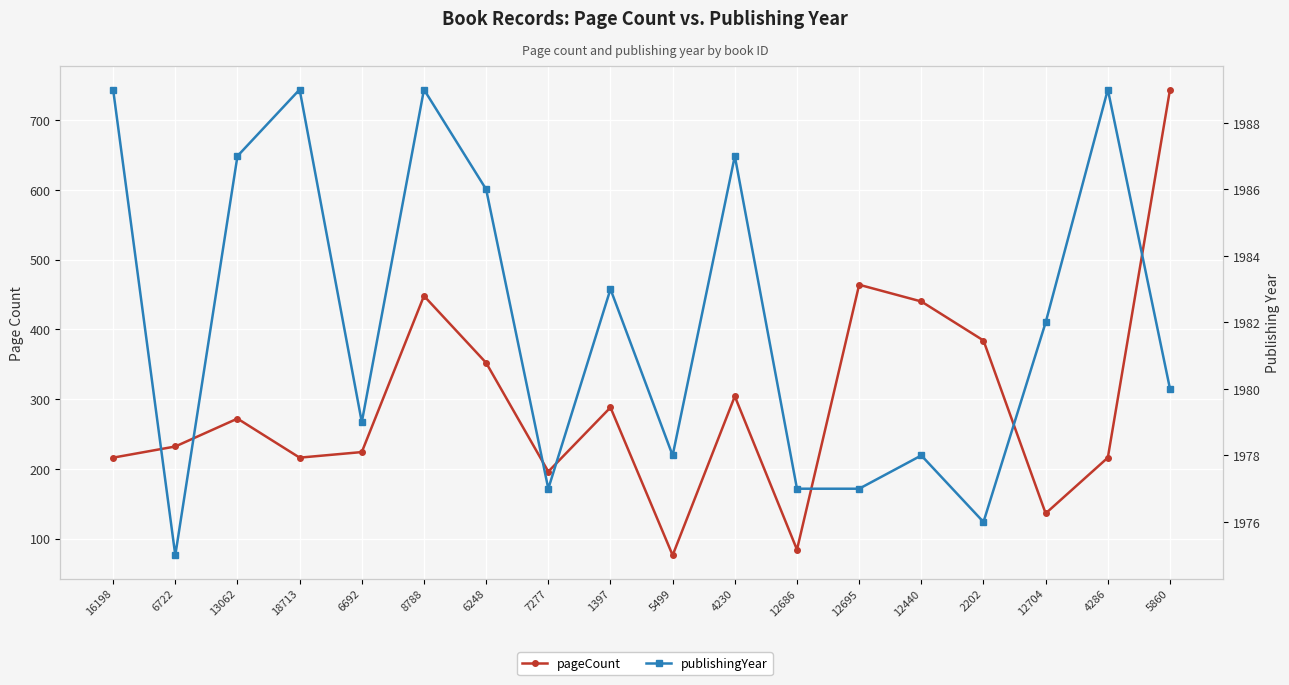

Does the chart display data point markers on the line(s)?

Yes